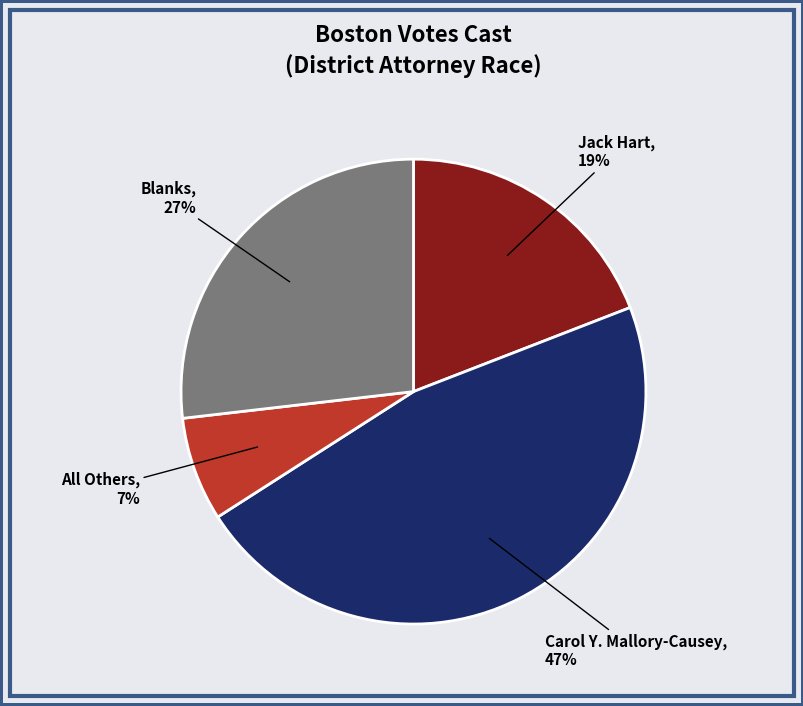

Is there any slice that represents more than half of the pie?

No